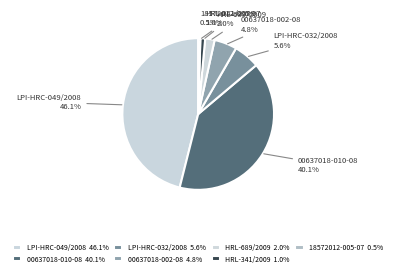

How many segments does this pie chart have?

7